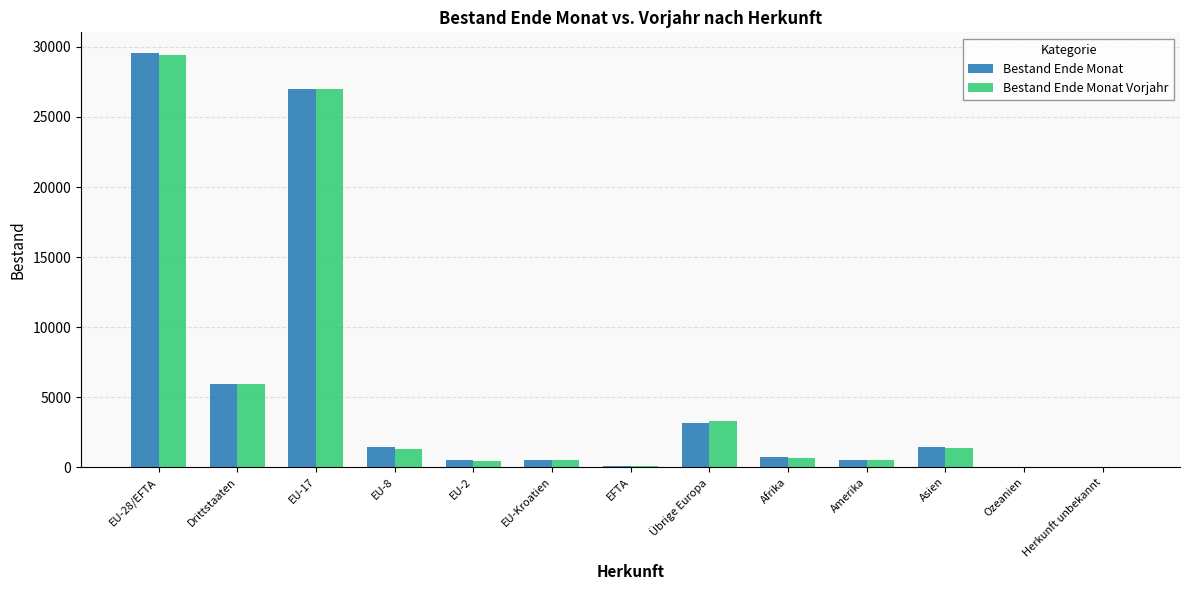

The Bestand Ende Monat series shows 35779 at EU-17. True or false?

False